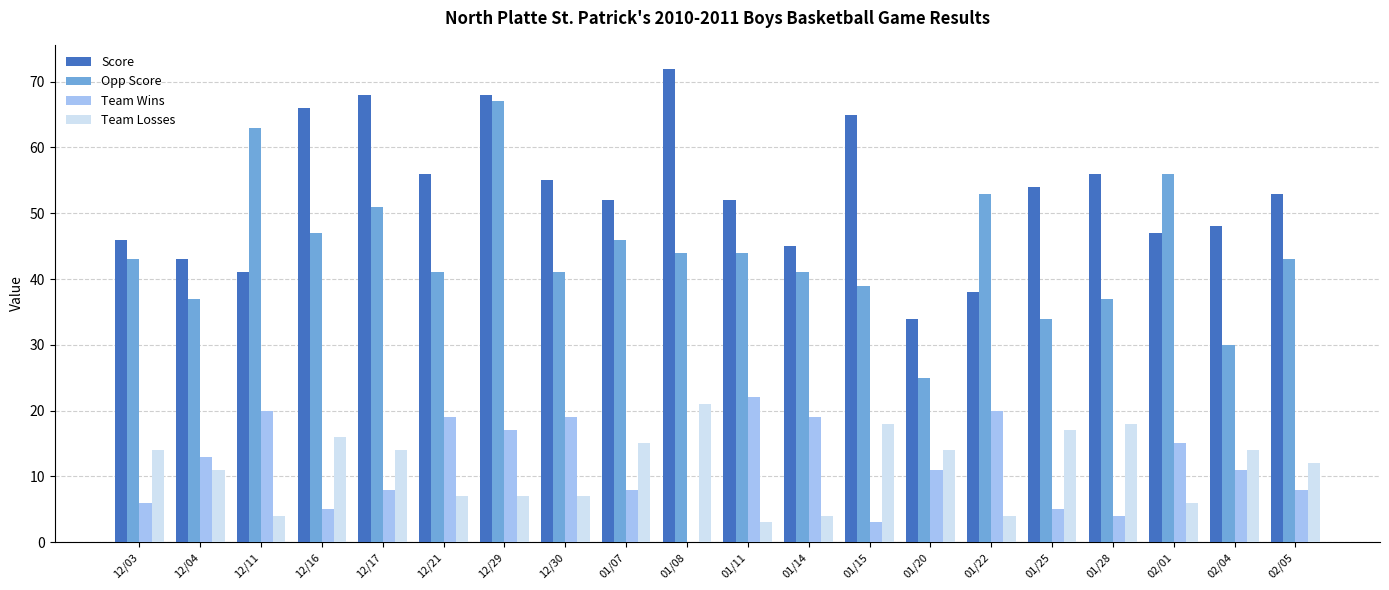

The value of Score at 12/03 is 46. True or false?

True